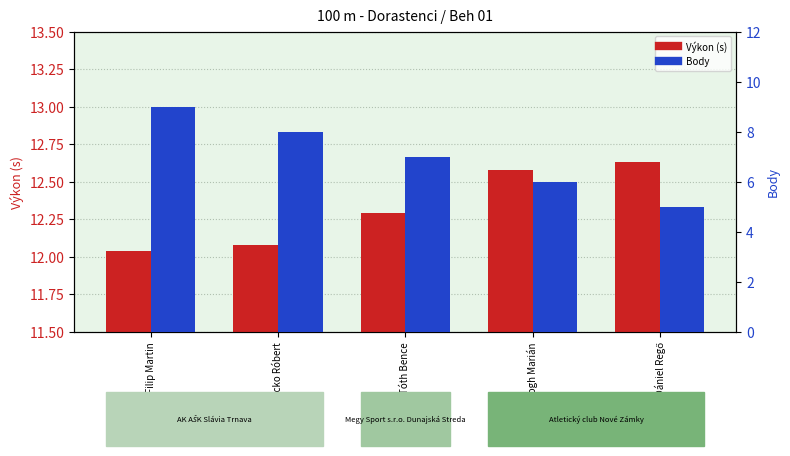

What is the difference between the maximum and second lowest values in the Výkon (s) series?

0.6